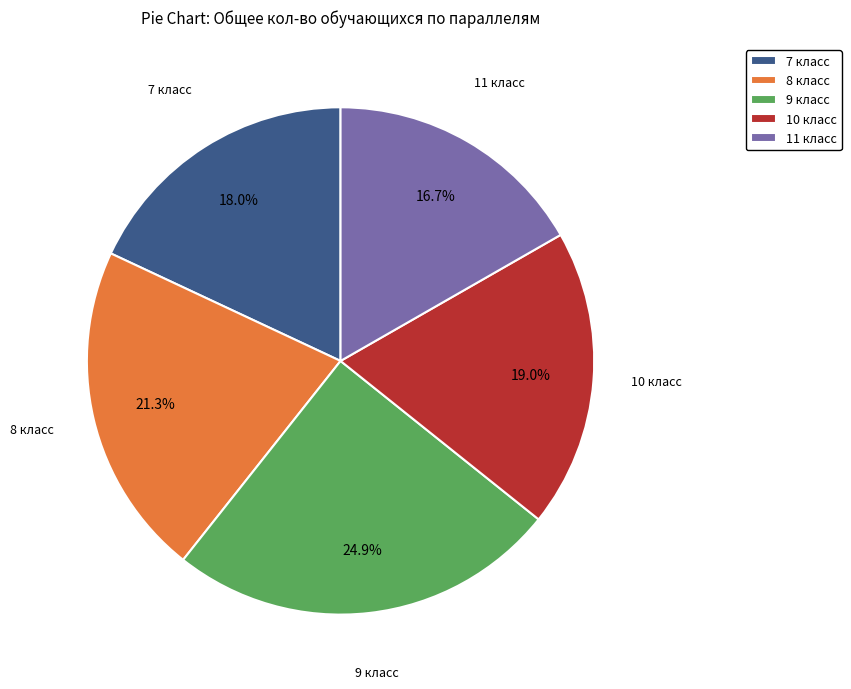

Which category has the smallest portion of the pie?

11 класс